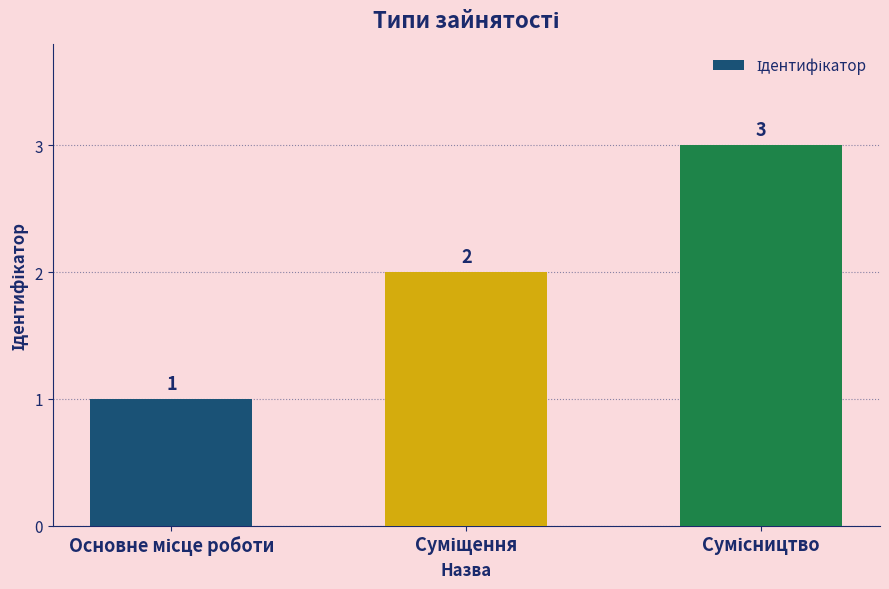

What is the sum of all values?

6